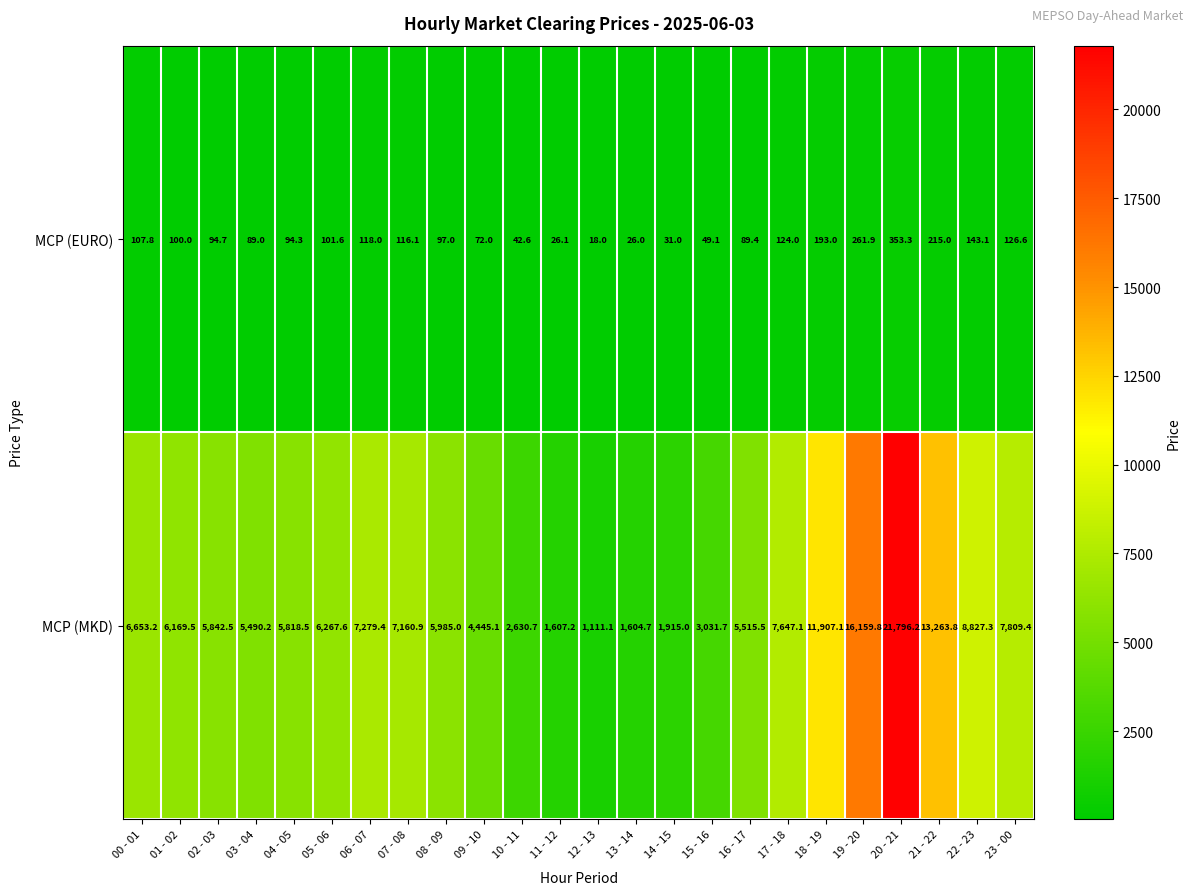

What is the difference between the highest and lowest values at 17 - 18?

7523.1